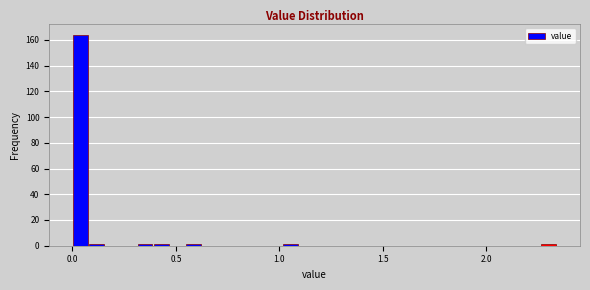

Around what value on the x-axis is the tallest bar? Give the approximate position of its centre, as read against the axis.

0.05